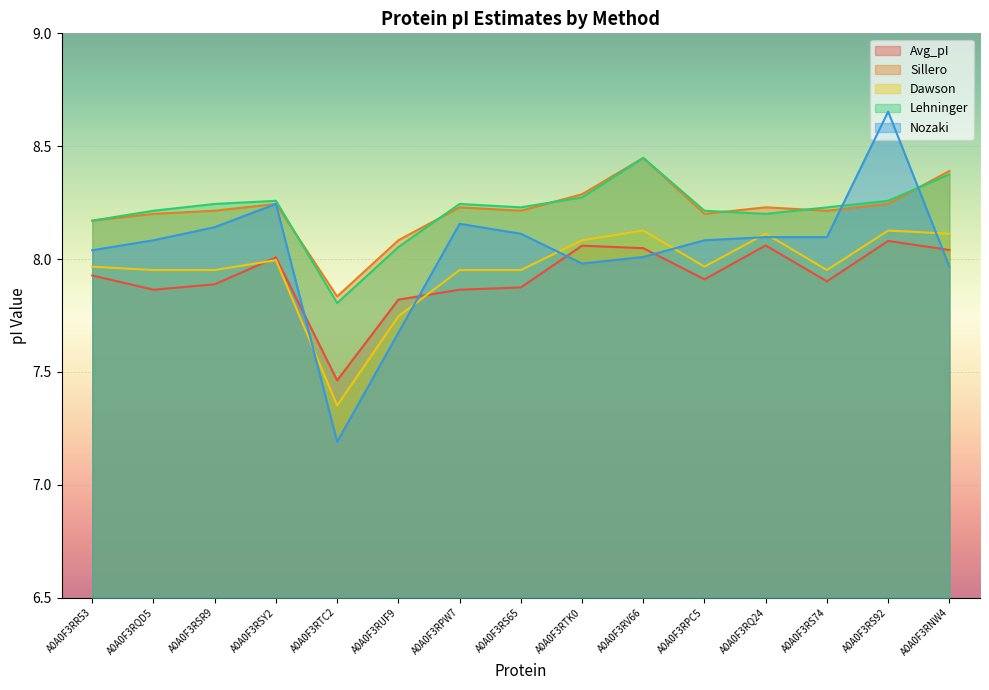

Where is Lehninger nearest to the value 8?

A0A0F3RUF9